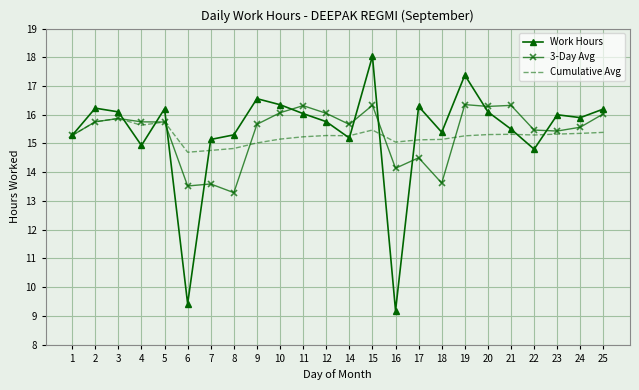

Is the value of Work Hours at 8 greater than the value of 3-Day Avg at 3?

No